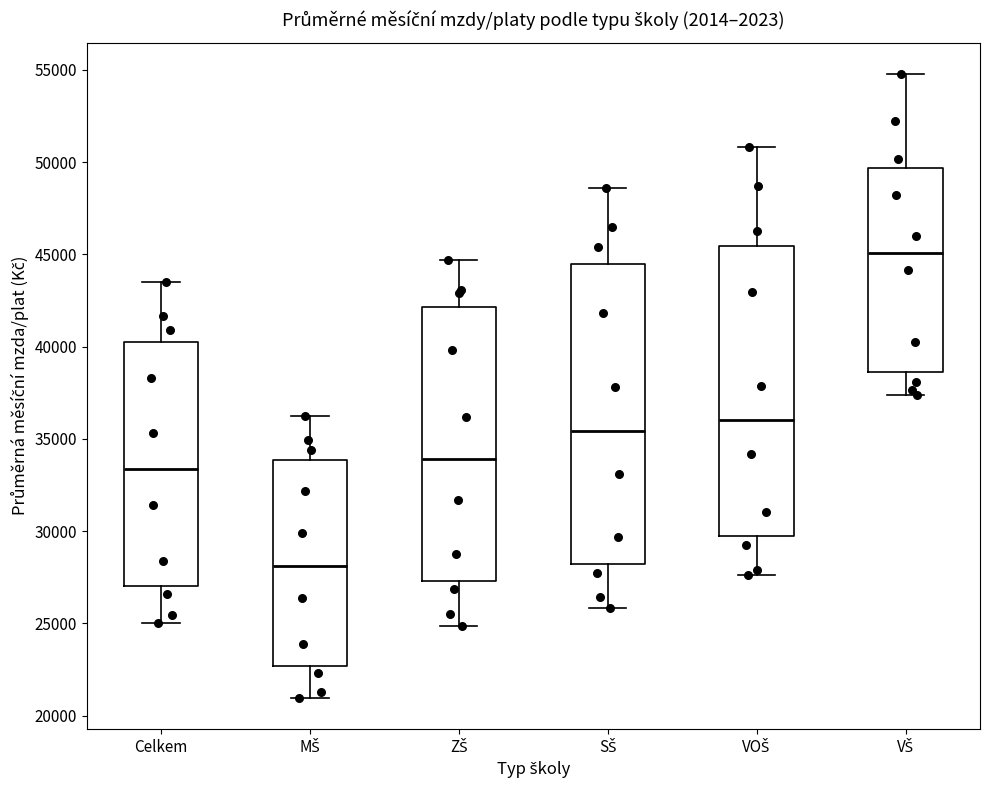

Where does the lower whisker of the box for Celkem end on the y-axis? The values are not printed on the chart, so give them approximately, as read against the axis.

25000